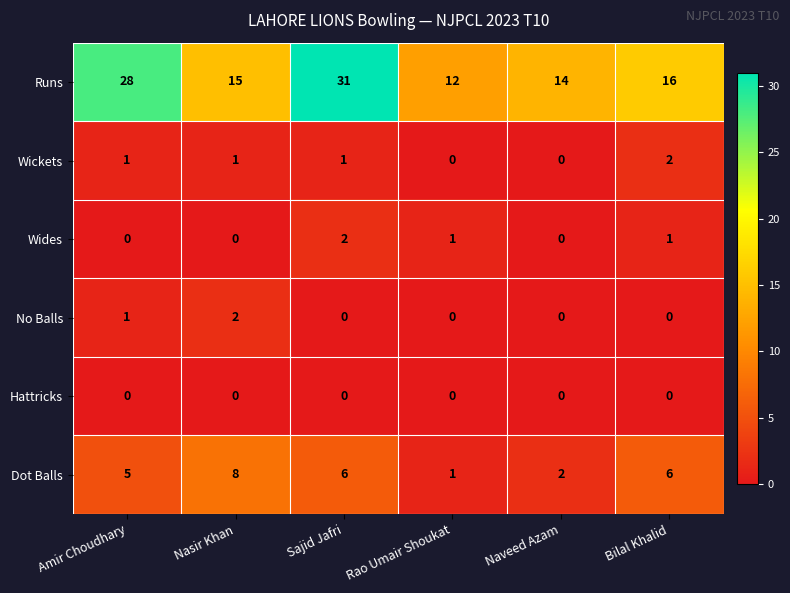

Is the value of Hattricks at Sajid Jafri greater than the value of Dot Balls at Amir Choudhary?

No